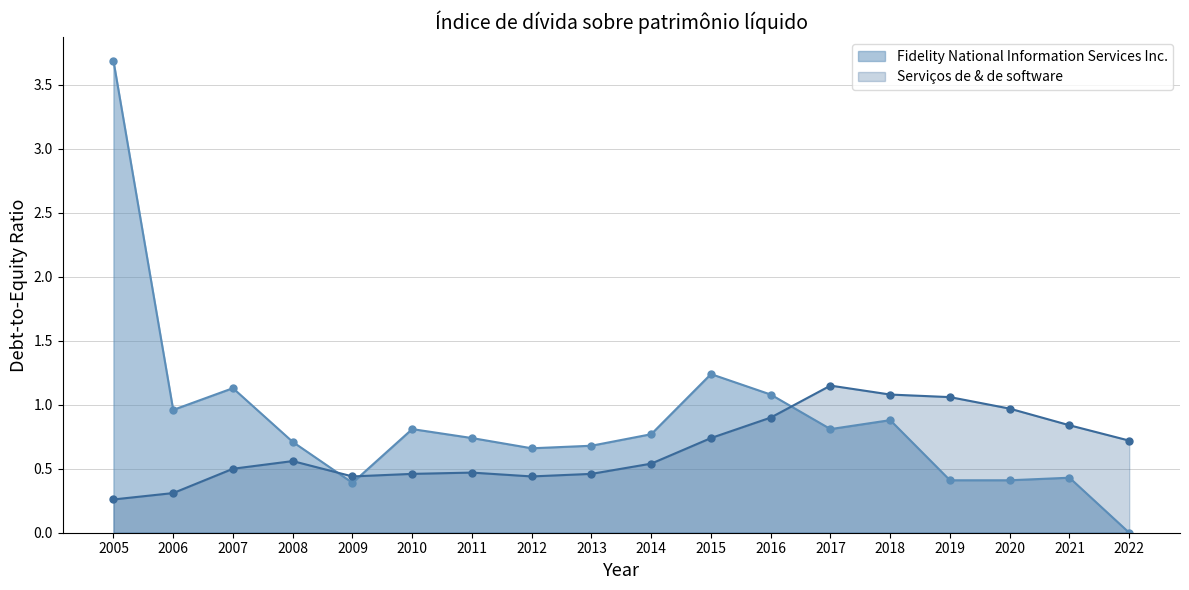

List the series in order of their overall mean, highest first.

Fidelity National Information Services Inc., Serviços de & de software